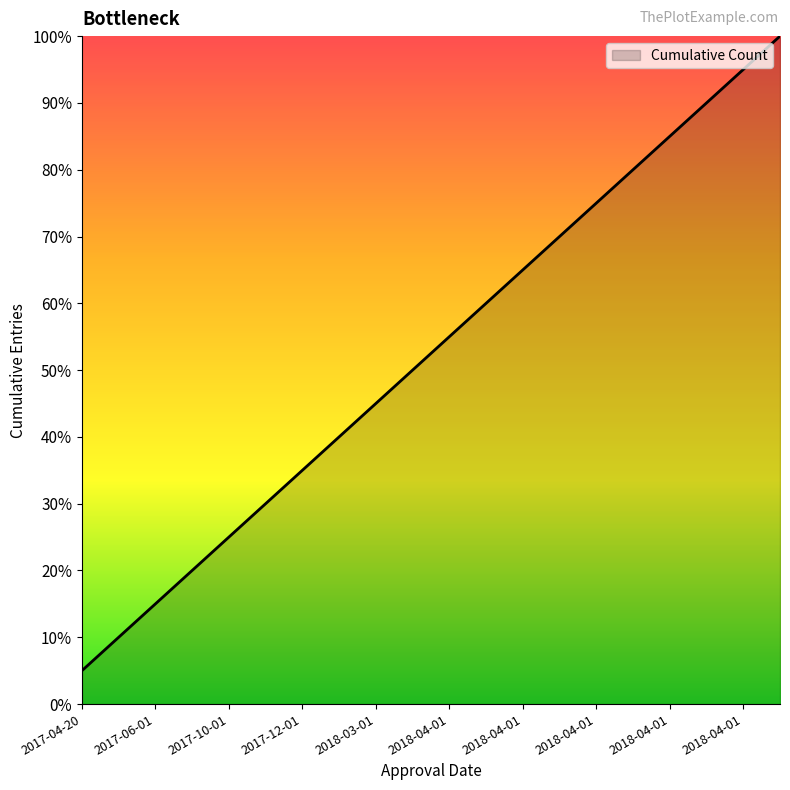

What is the difference between the maximum and minimum values?

95.0